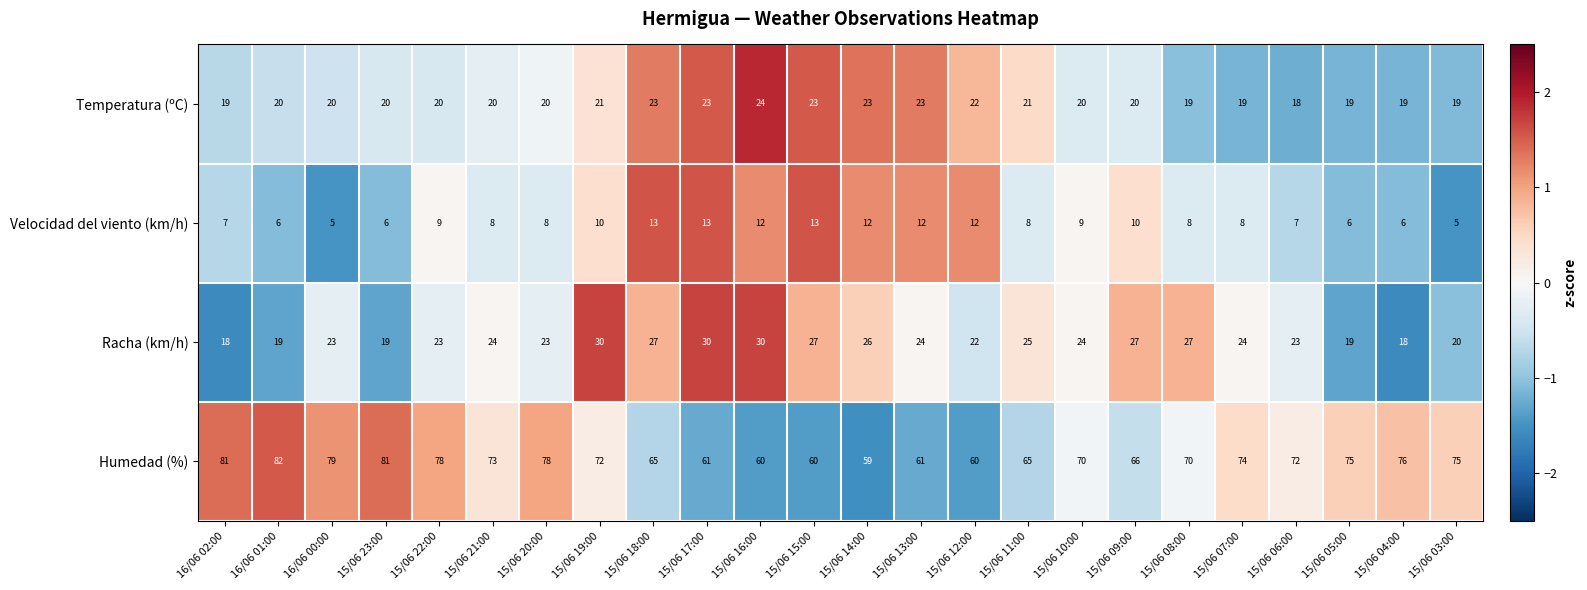

What is the total value across all series at 15/06 04:00?

119